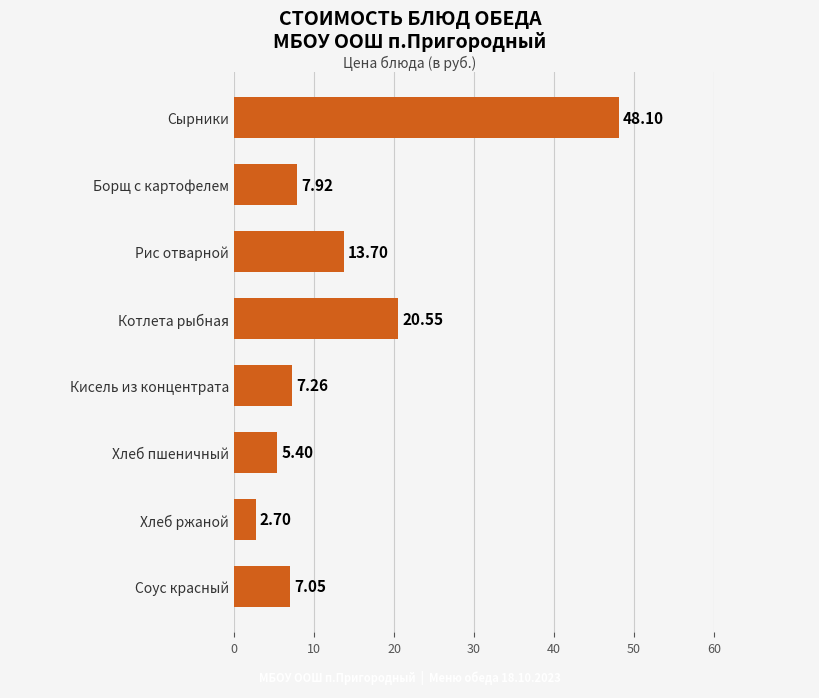

Are the bars grouped side by side (vs. stacked)?

No